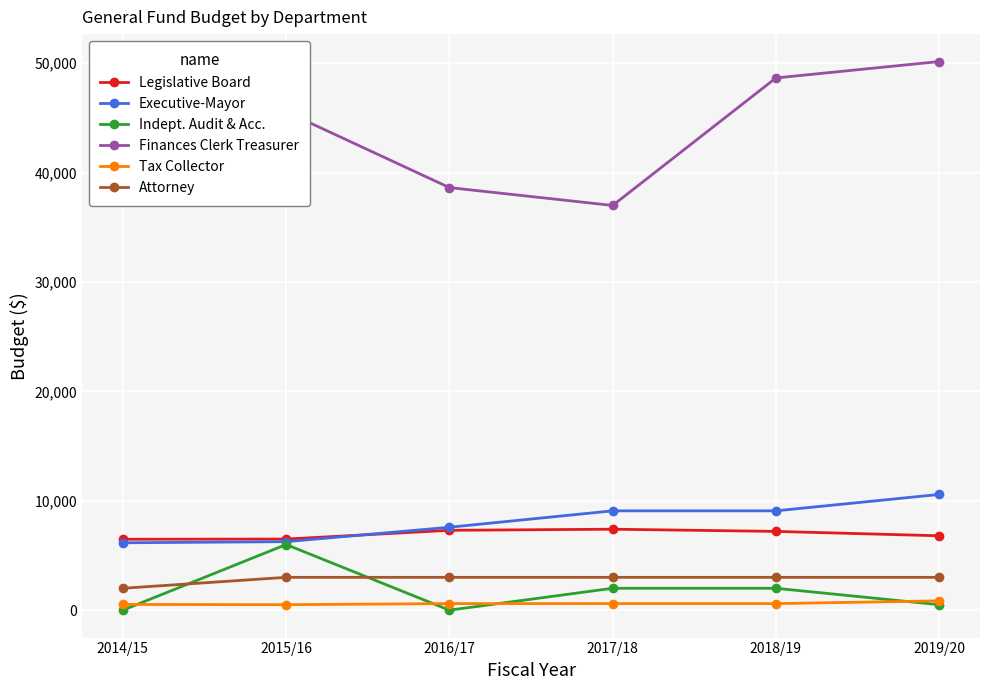

True or false: Executive-Mayor has more than 1 interior local peaks.

False